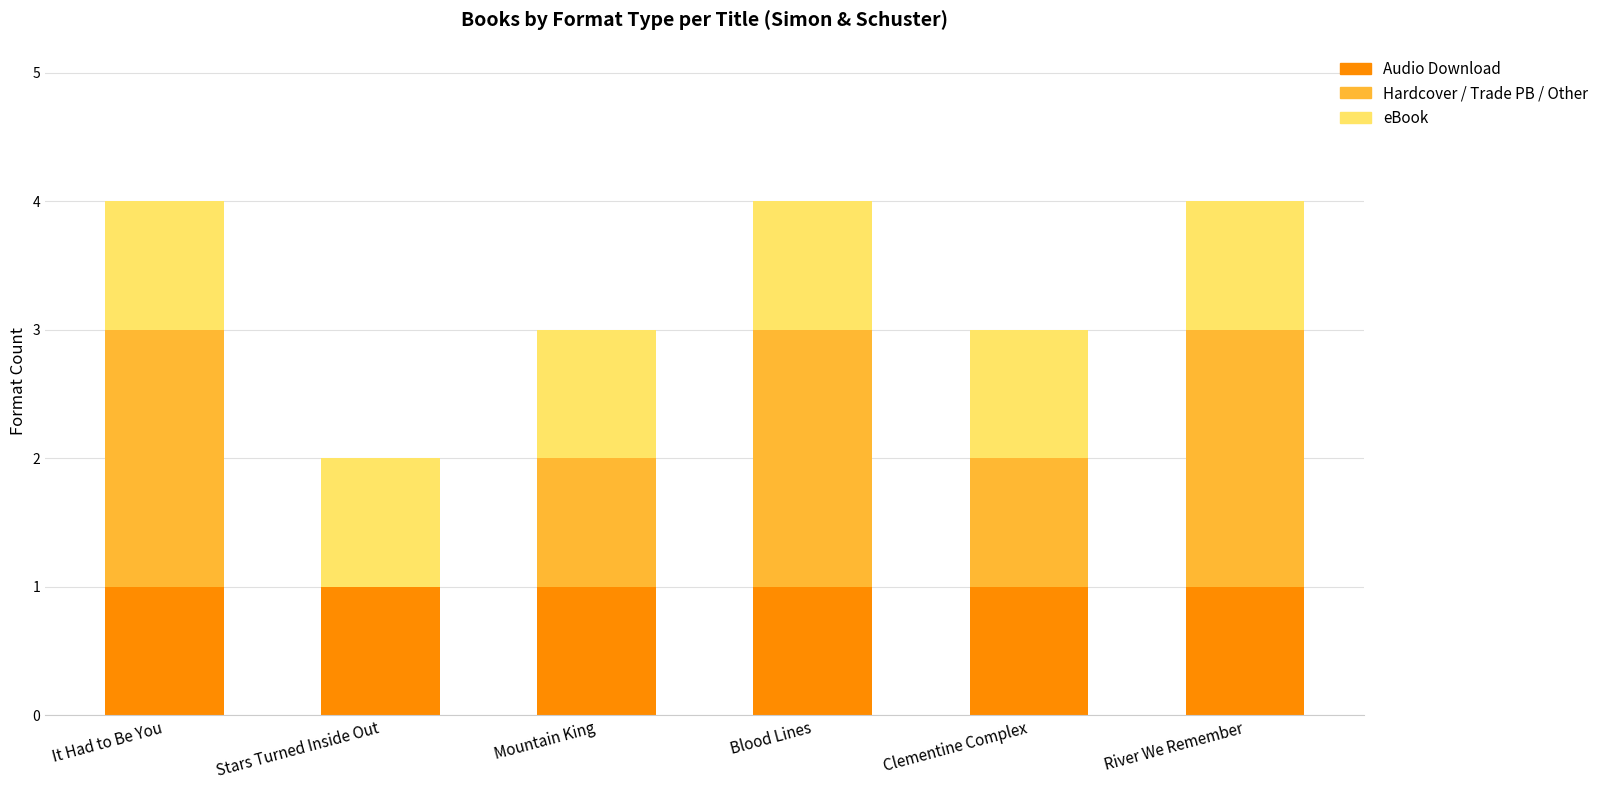

Does the chart contain stacked bars?

Yes